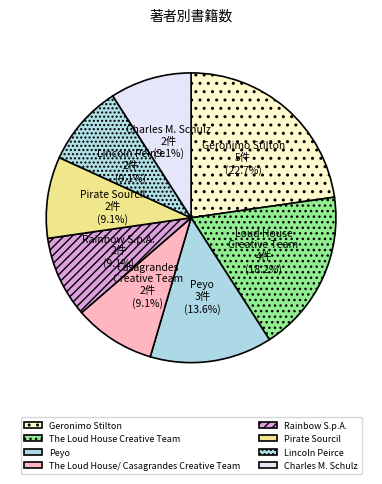

What is the ratio of the value at Peyo to the value at The Loud House Creative Team?

0.8